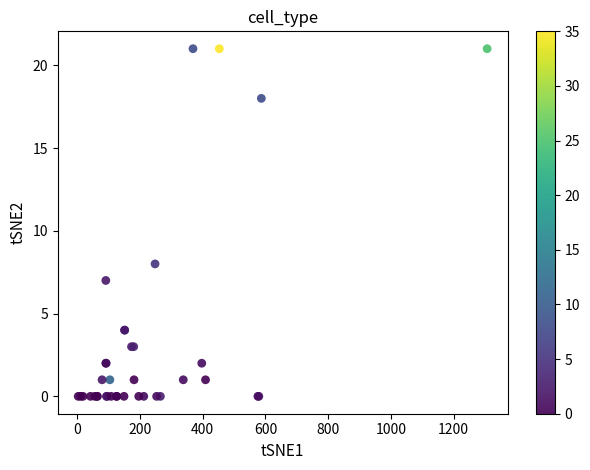

What Y value in the scatter plot is closest to 10?

8